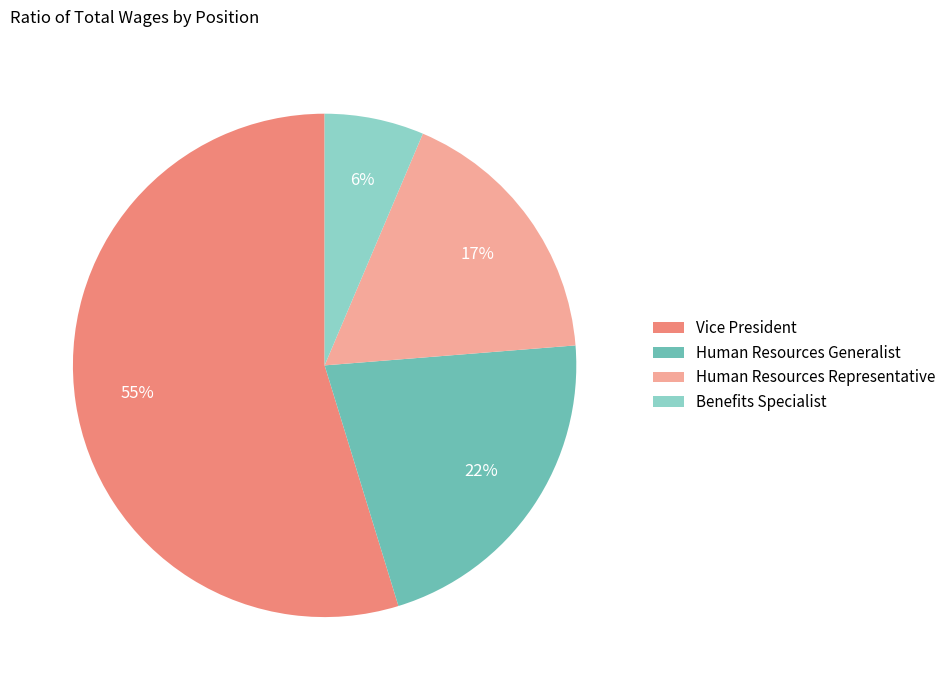

What percentage is the Benefits Specialist slice, to the nearest percent?

6%